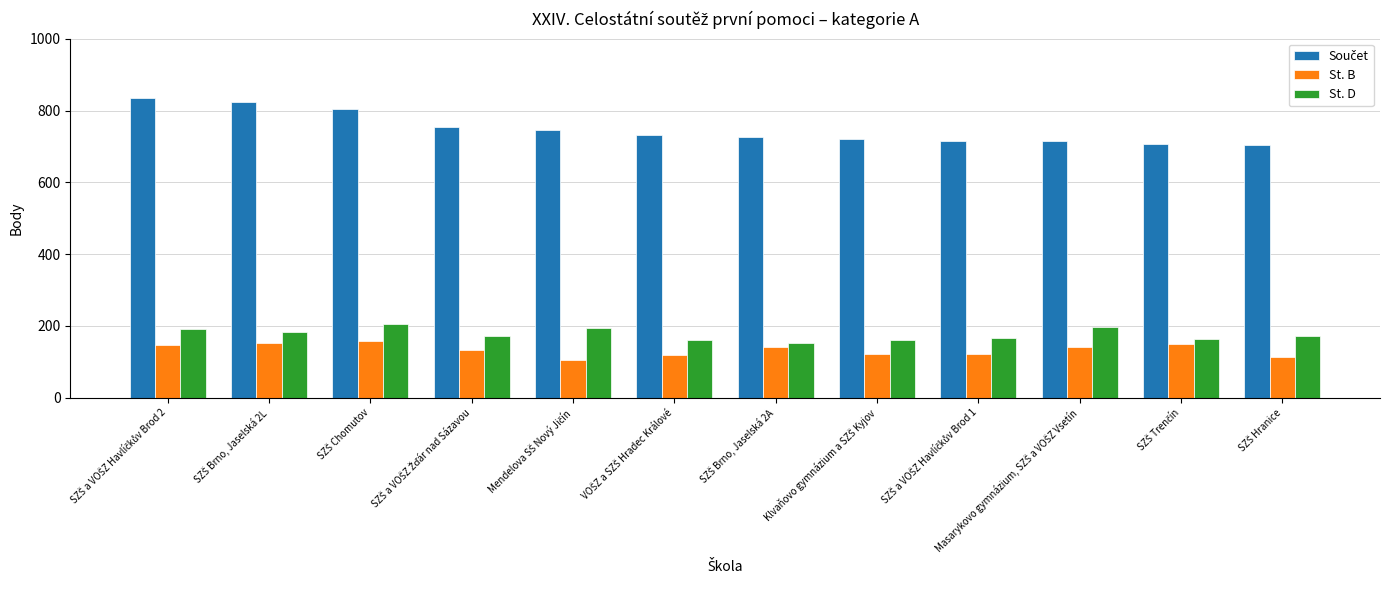

What is the sum of all St. B values?

1604